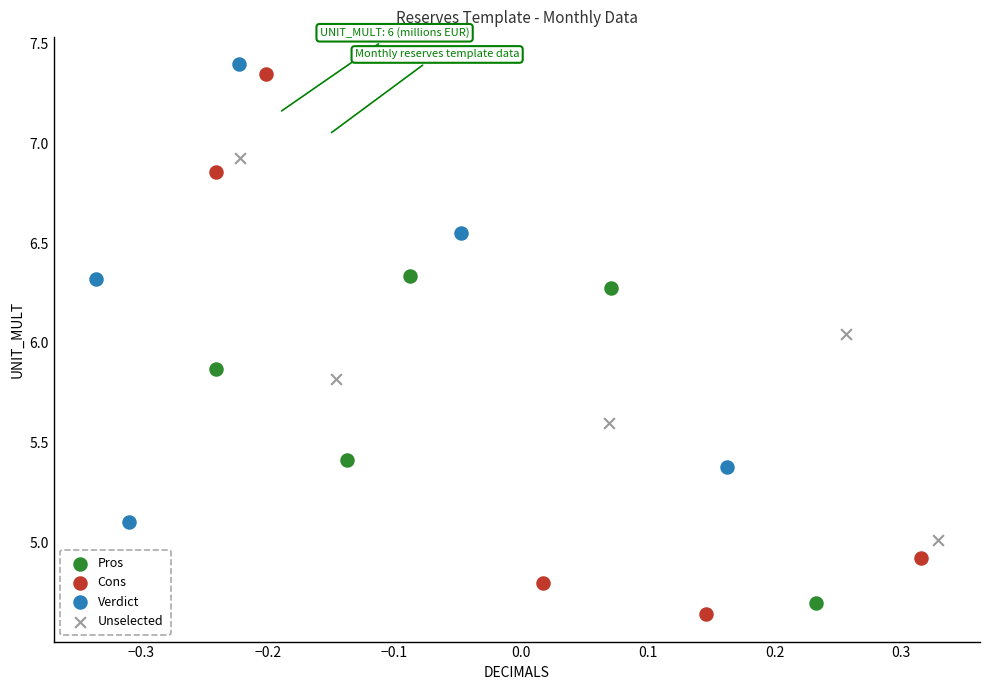

Which series contains the highest Y value?

Verdict